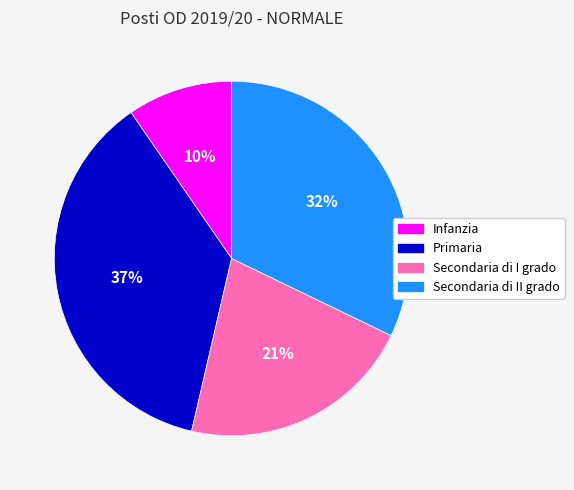

How many segments does this pie chart have?

4